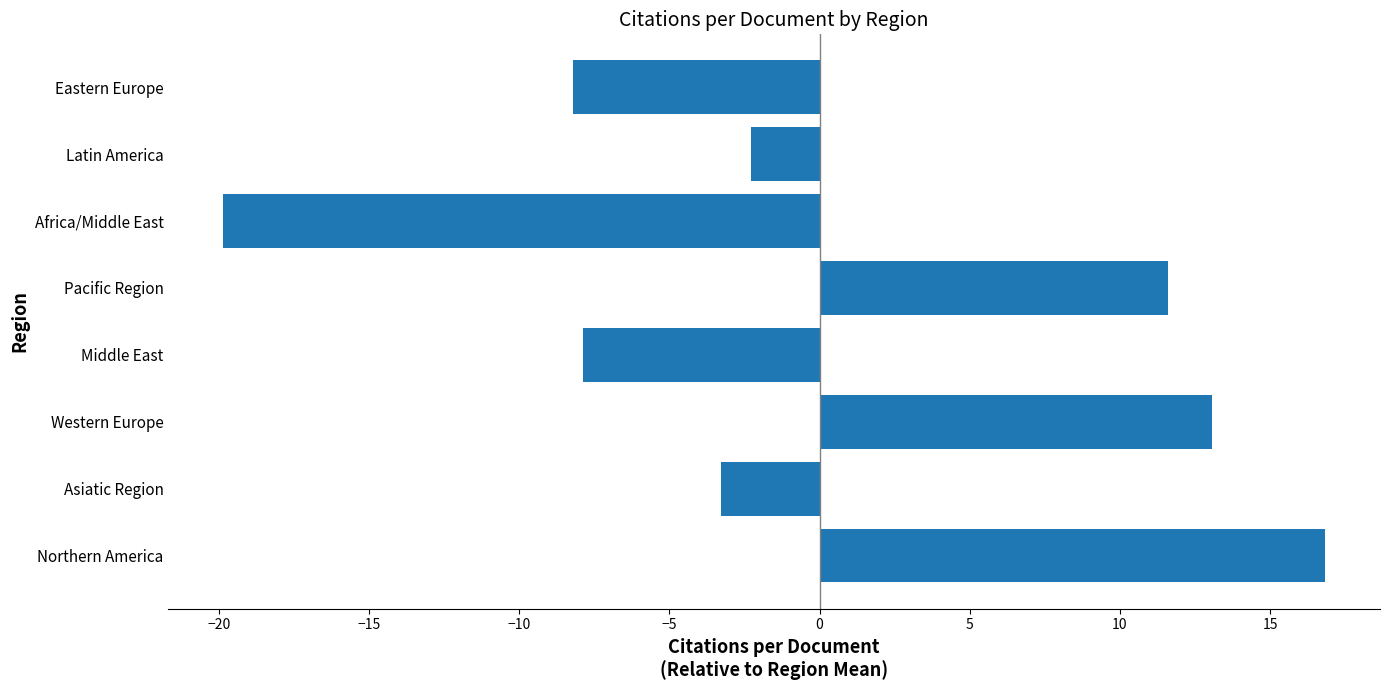

The value at Middle East is -7.9. True or false?

True